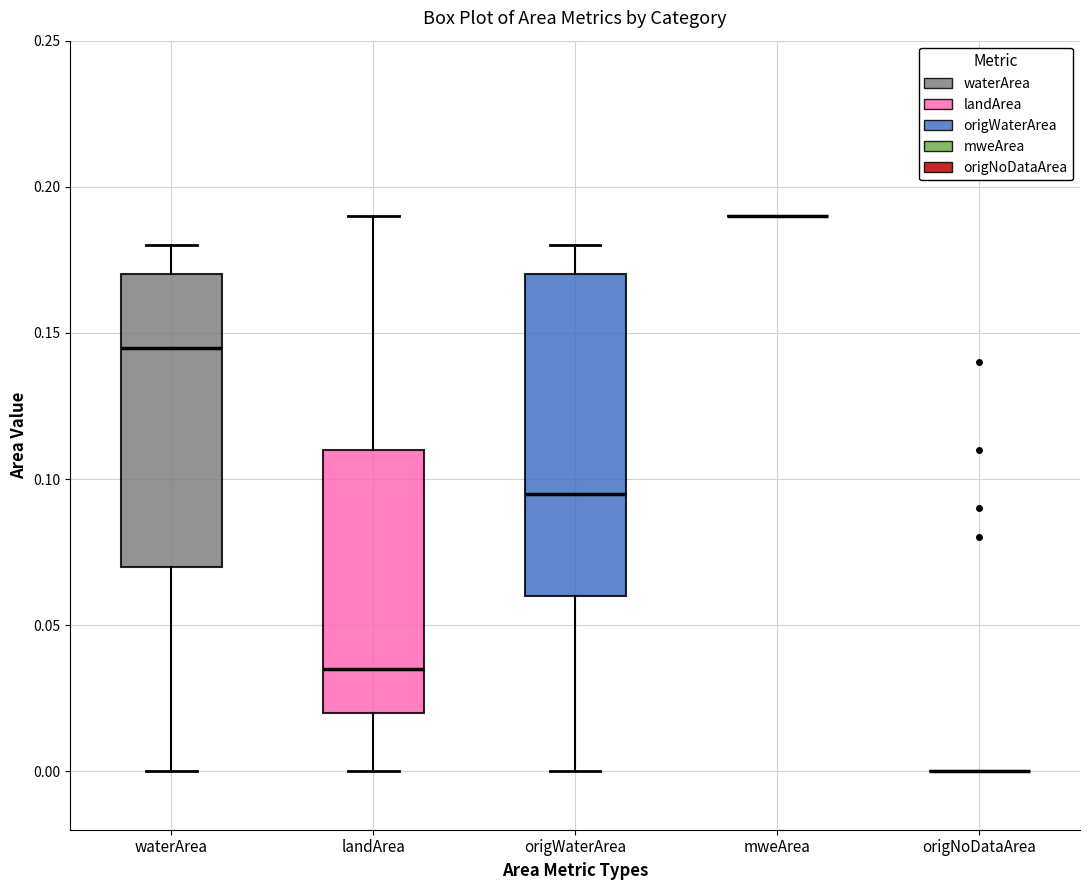

Comparing the boxes themselves (not the whiskers), which one is the tallest?

origWaterArea